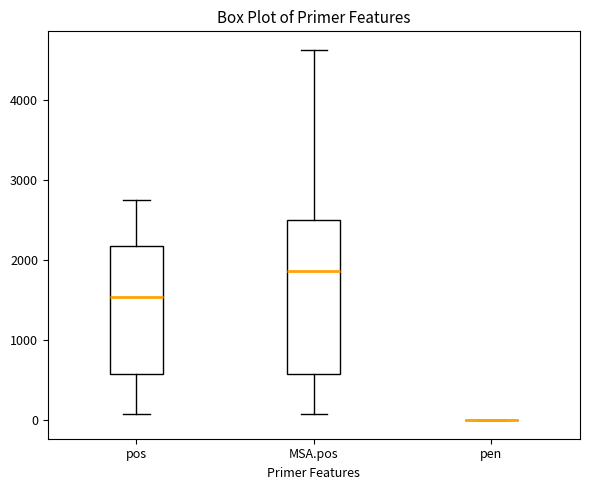

Comparing the boxes themselves (not the whiskers), which one is the tallest?

MSA.pos